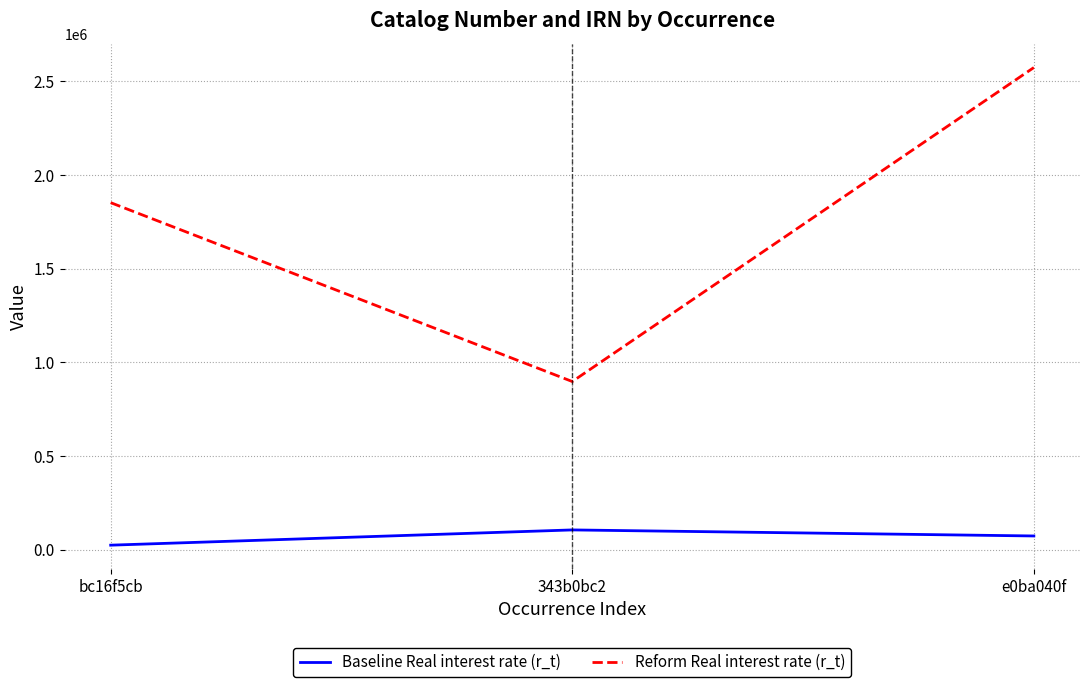

What is the lowest value of the Reform Real interest rate (r_t) series?

898344